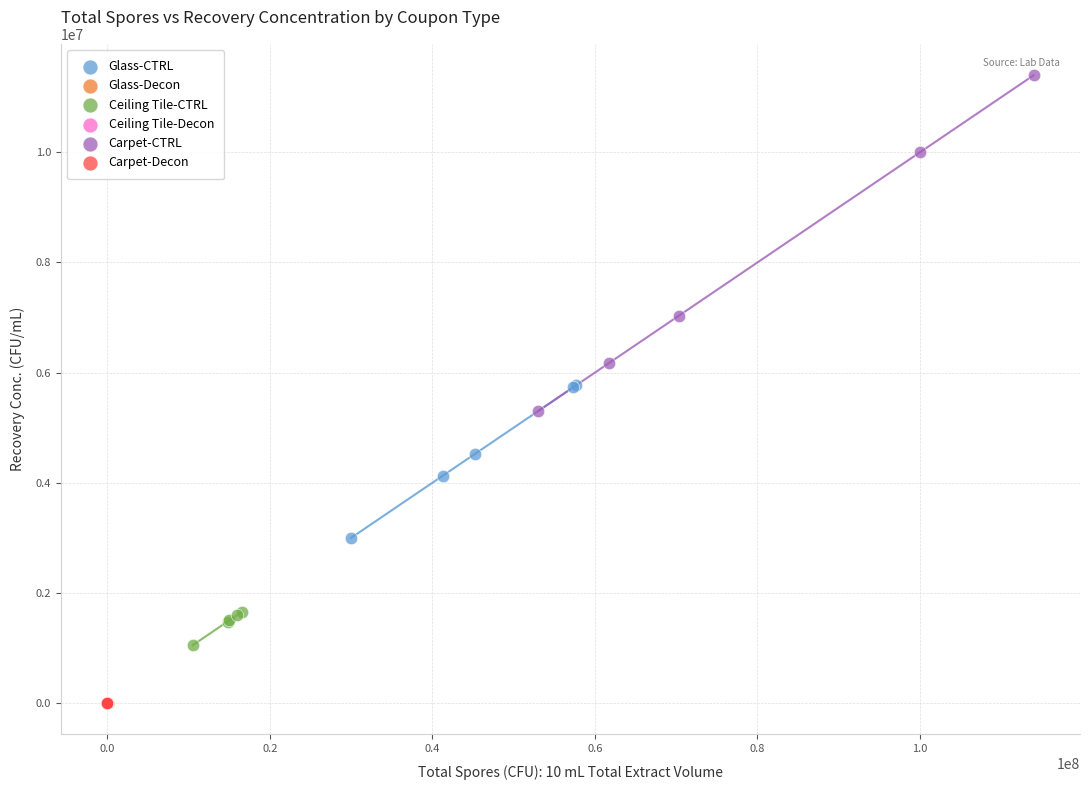

Which series has the widest spread of Y values?

Carpet-CTRL